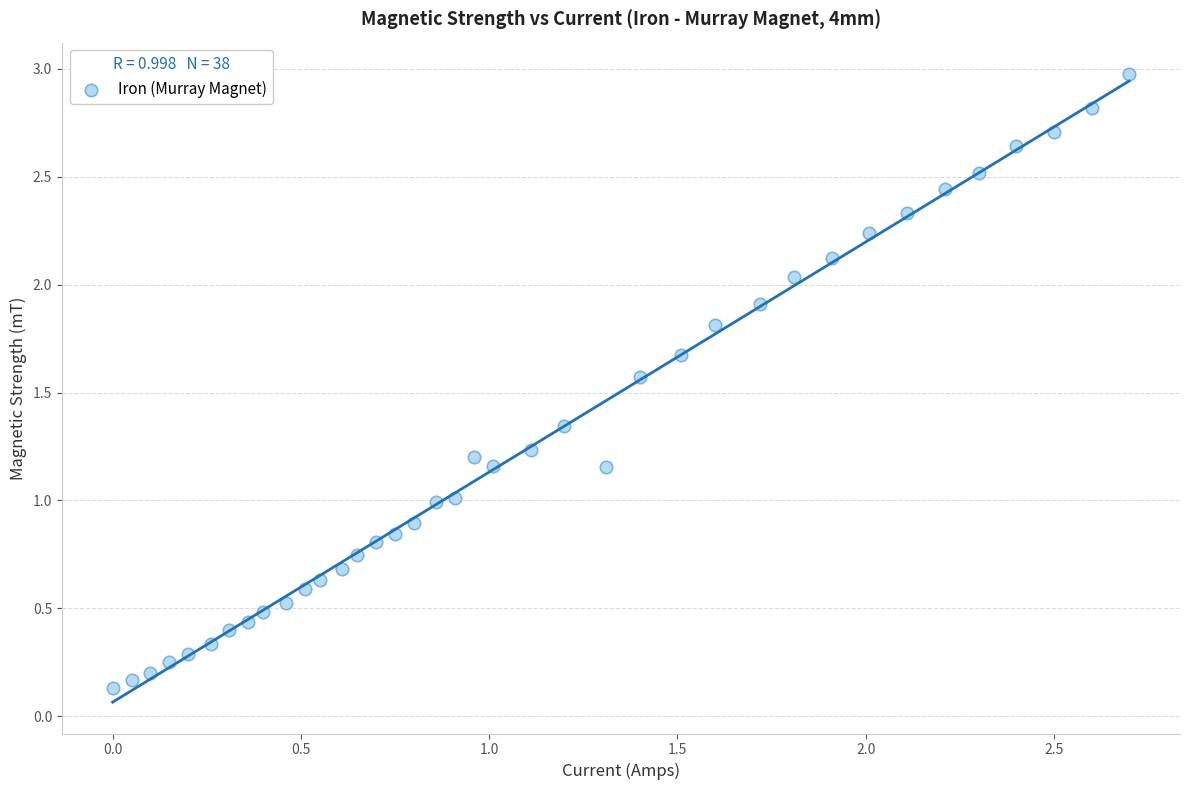

What is the range of Y values (max minus min)?

2.8